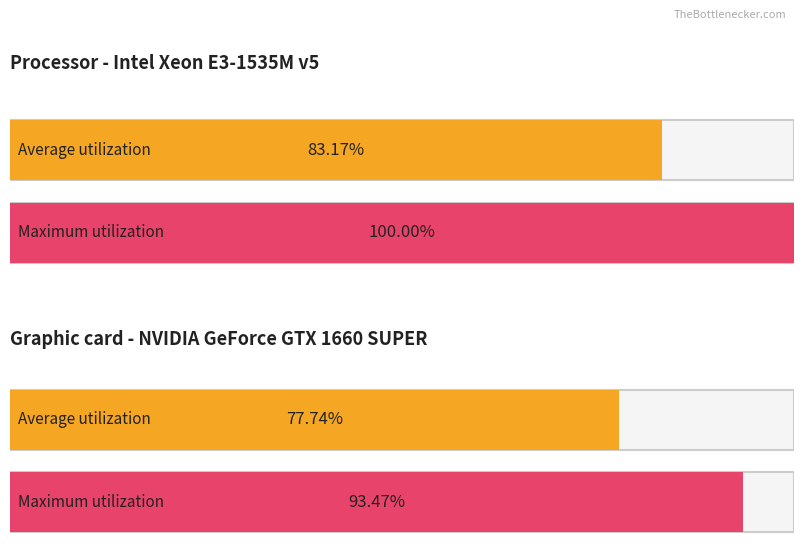

At how many categories does at least one series exceed 57?

2